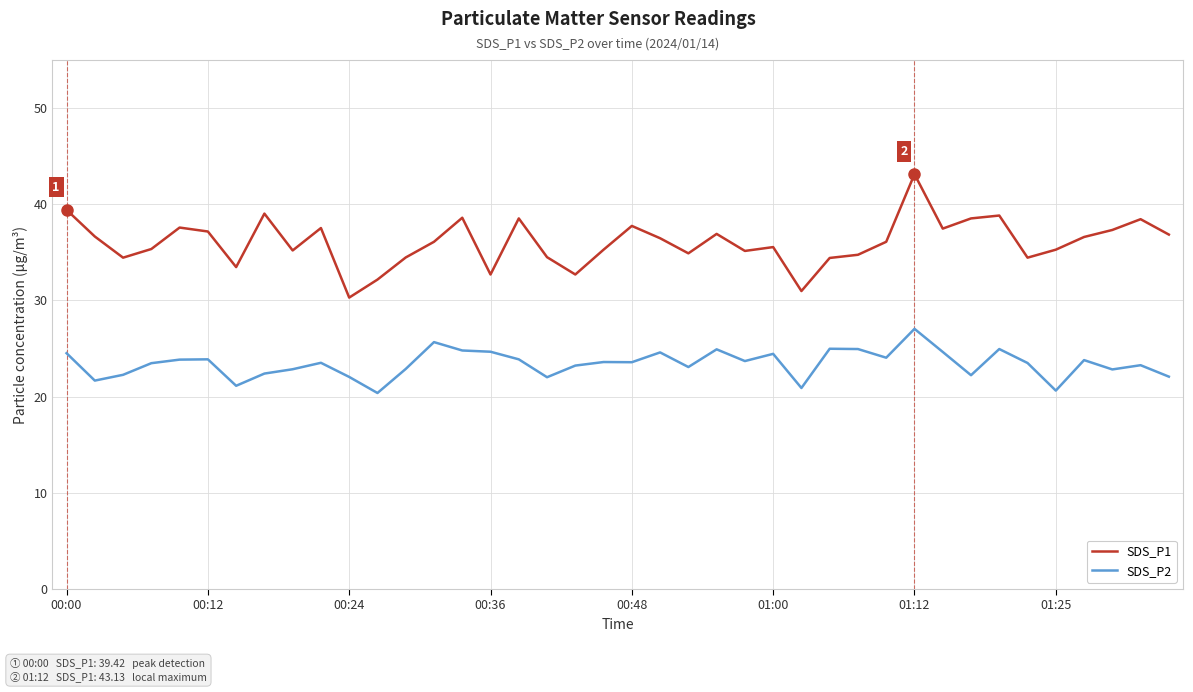

Which series has the largest total across all categories?

SDS_P1